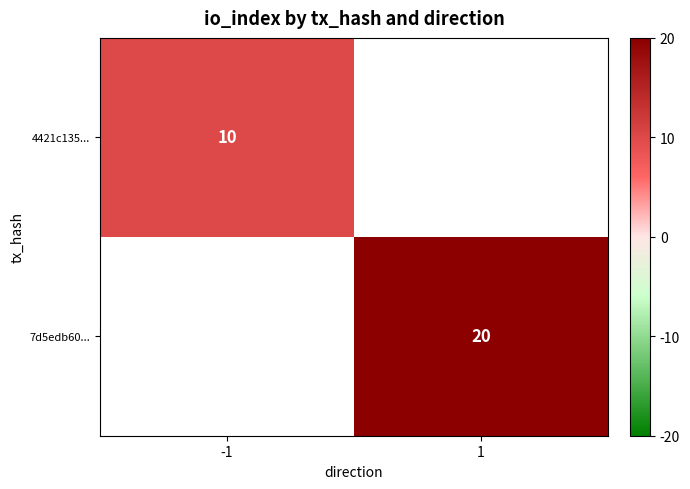

True or false: 4421c135... has a value of 5 at -1.

False